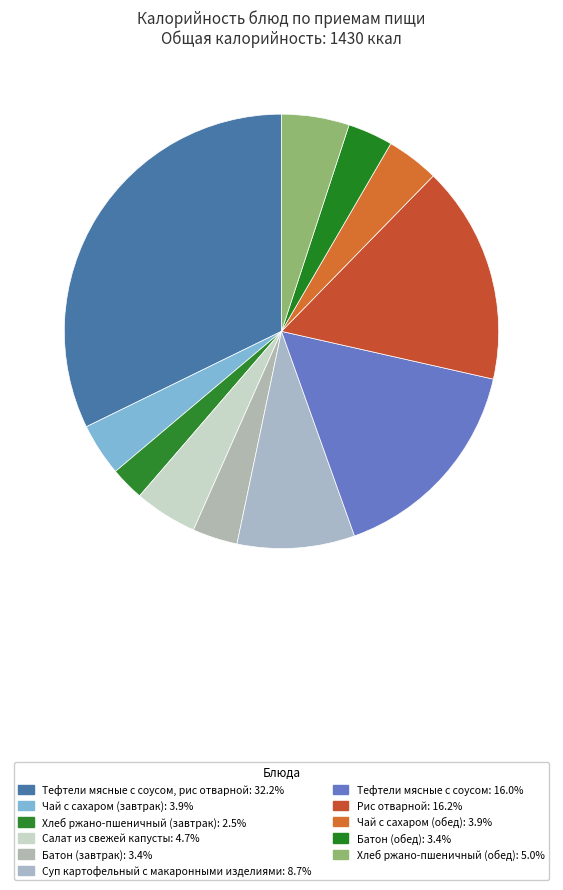

Which category has the smallest portion of the pie?

Хлеб ржано-пшеничный (завтрак)